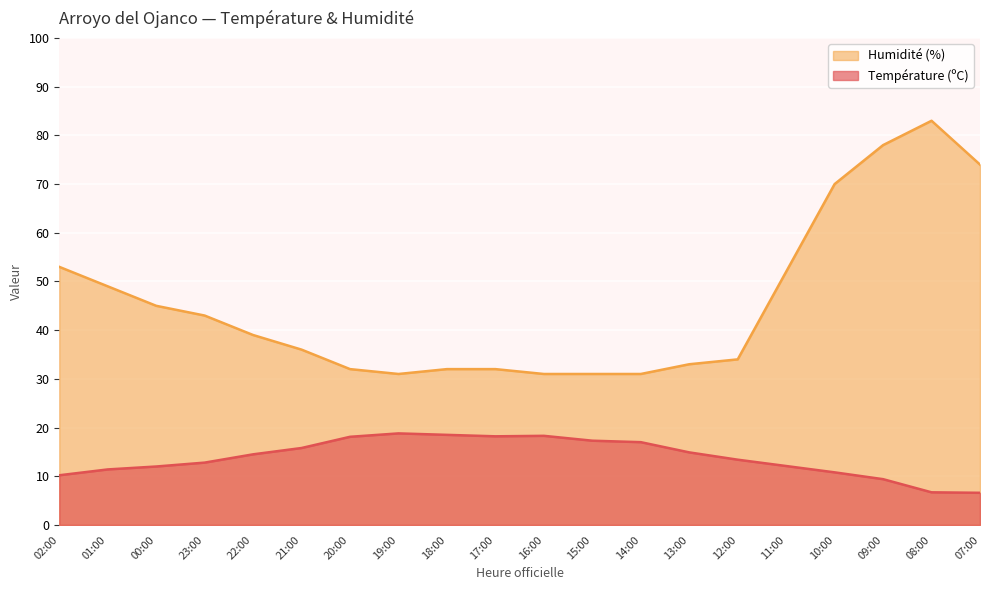

Which category has the lowest value in the Température (ºC) series?

07:00